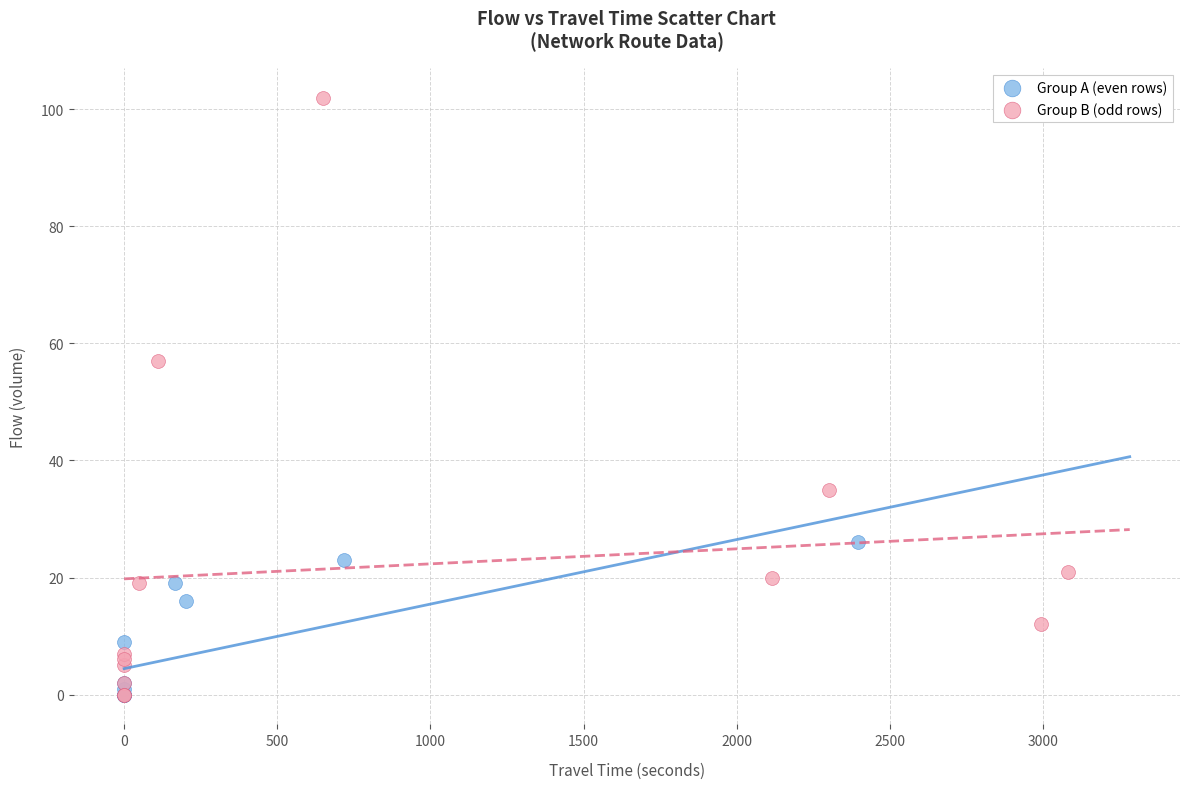

What are all the series names shown in the legend?

Group A (even rows), Group B (odd rows)